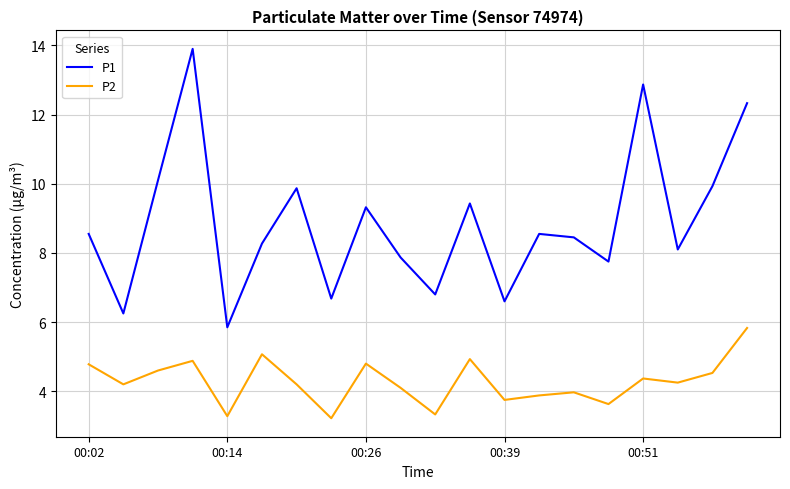

Does the chart display data point markers on the line(s)?

No